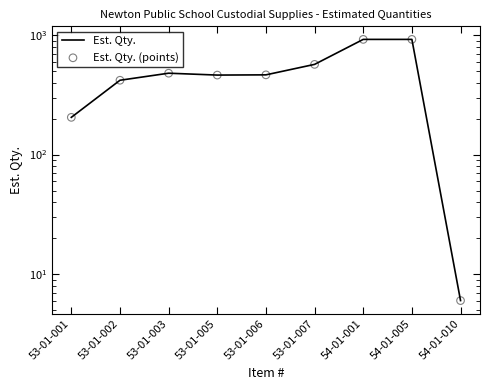

What are all the series names shown in the legend?

Est. Qty., Est. Qty. (points)